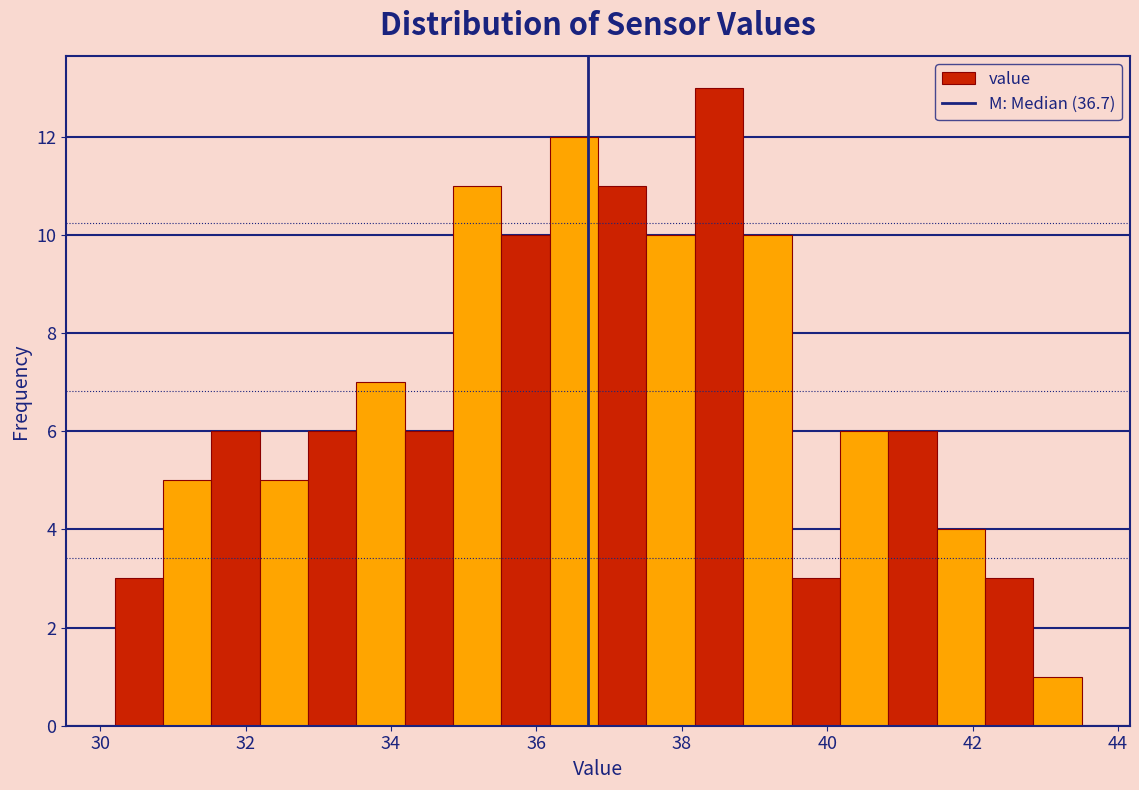

Read against the x-axis, roughly where is the centre of the tallest bar?

38.6